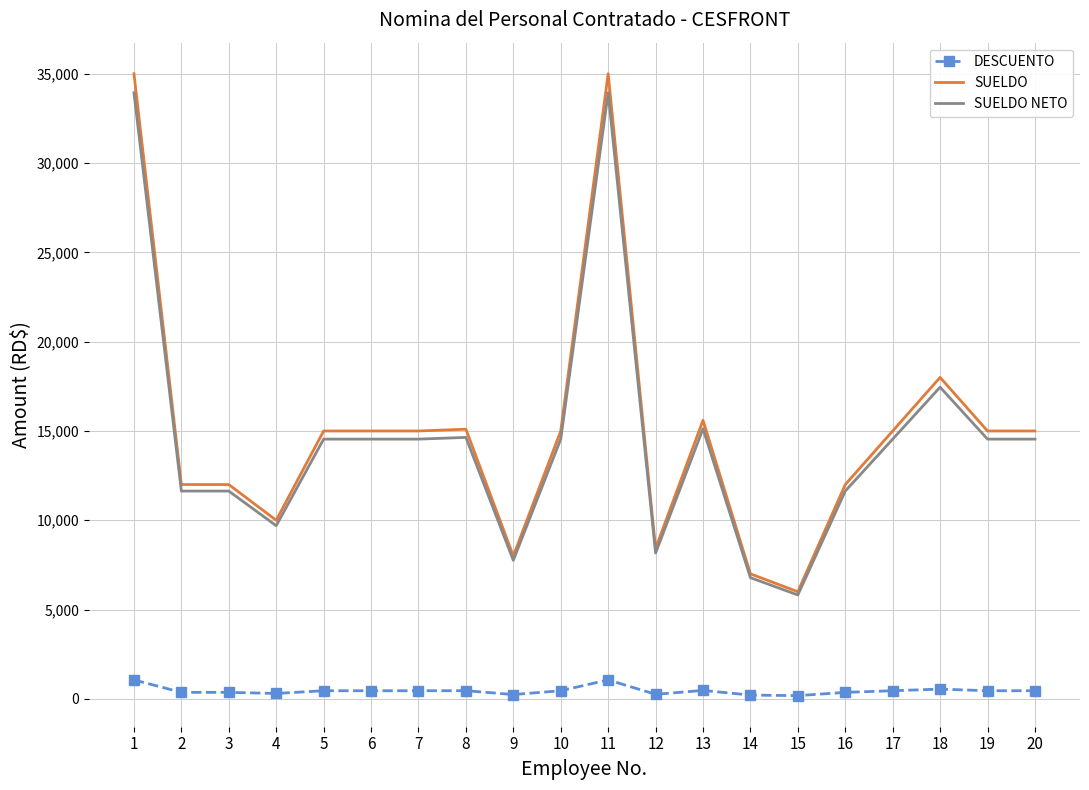

What is the lowest value of the SUELDO series?

6000.0